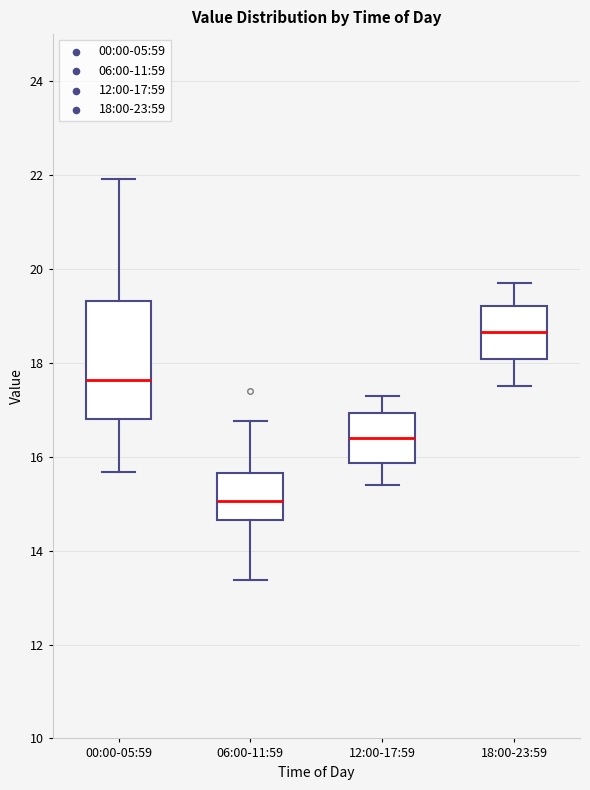

Which box has the highest median line?

18:00-23:59